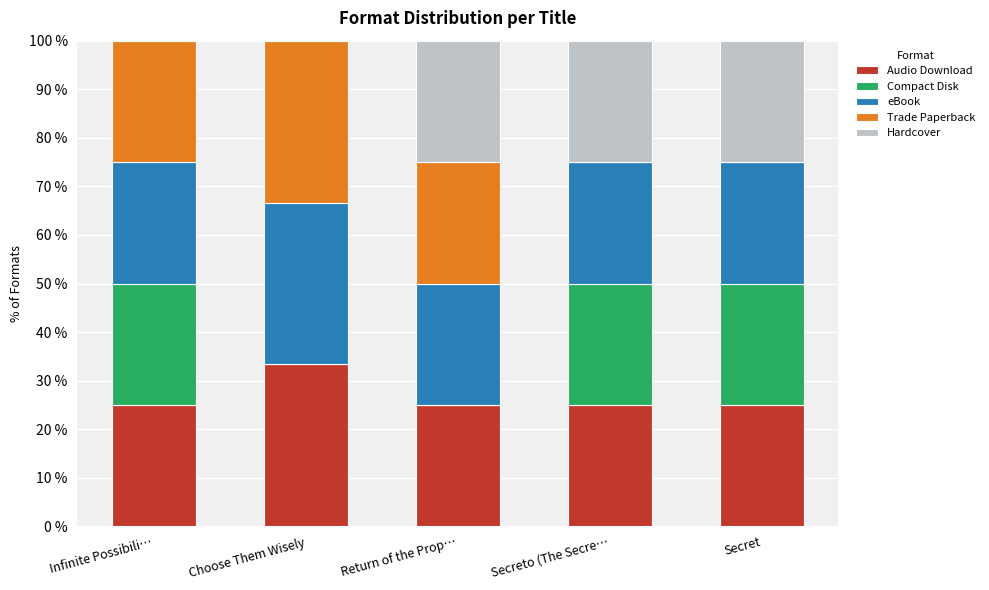

Is it true that Audio Download equals 16.1 at Return of the Prop…?

False